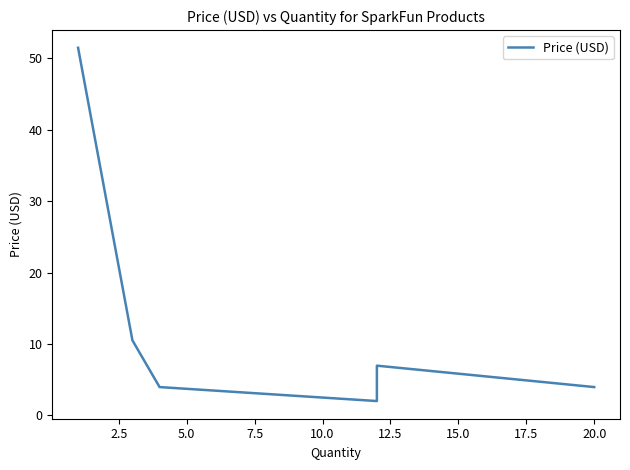

What is the greatest value displayed?

51.5